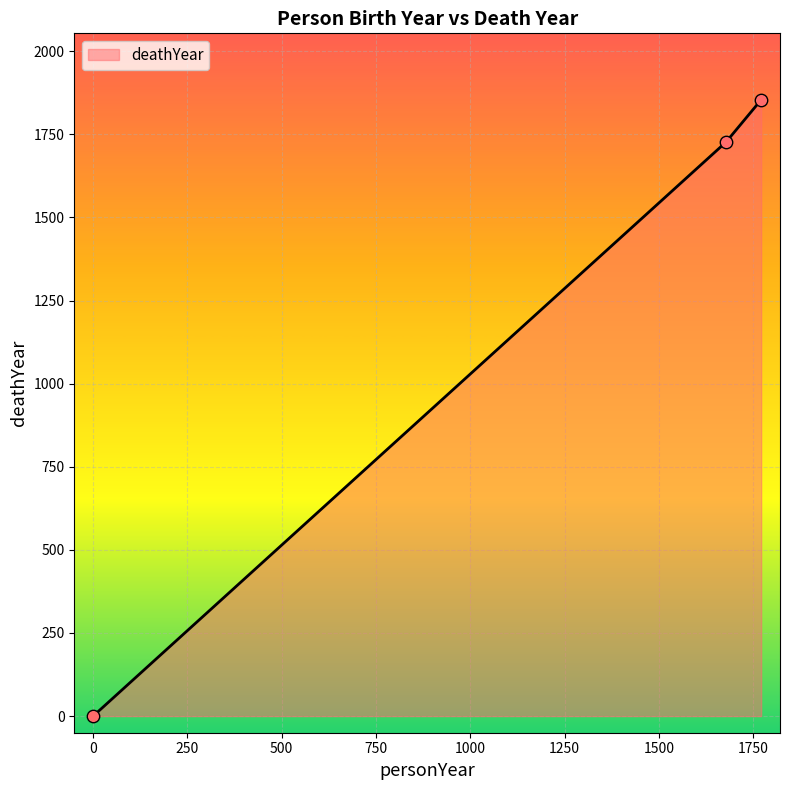

What is the sum of all values?

3581